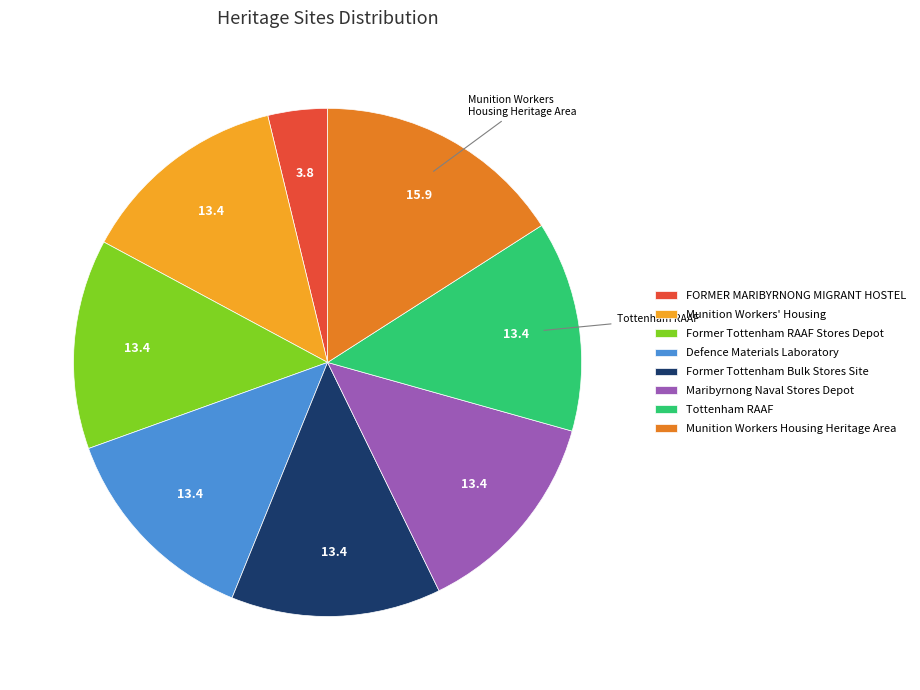

Is the sum of FORMER MARIBYRNONG MIGRANT HOSTEL and Defence Materials Laboratory greater than half?

No